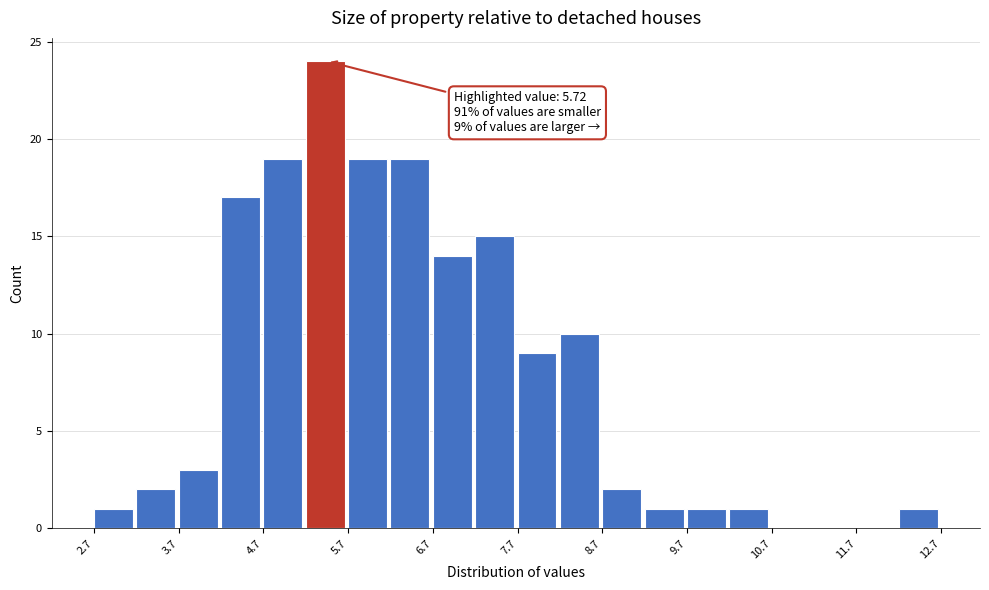

Read against the x-axis, roughly where is the centre of the tallest bar?

5.4